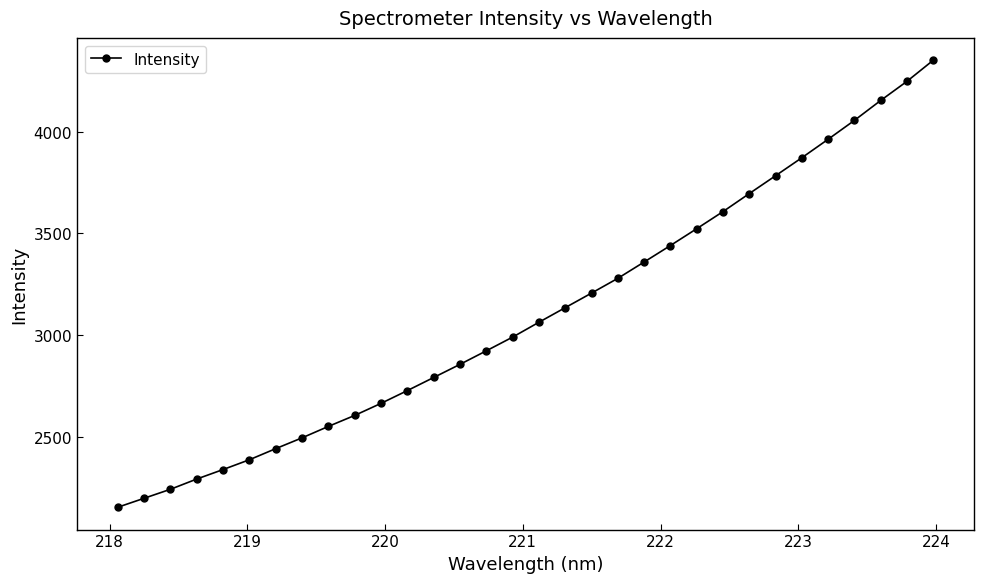

What is the difference between the maximum and minimum values?

2196.0